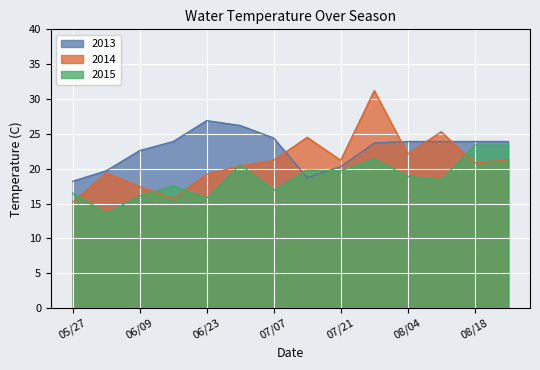

How many lines are shown in the chart?

3